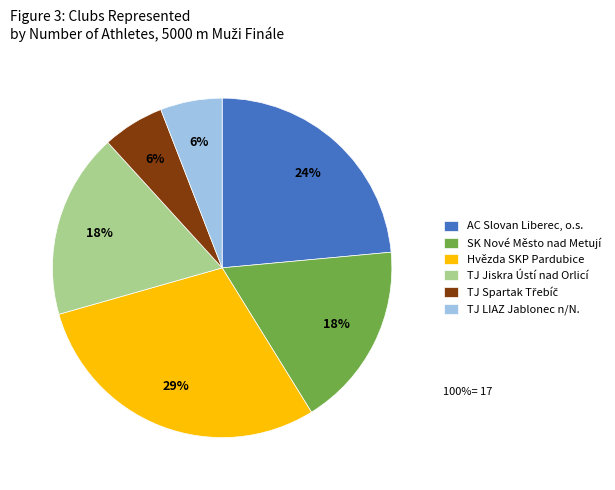

Approximately how many times larger is the value at SK Nové Město nad Metují compared to TJ LIAZ Jablonec n/N.?

3.0